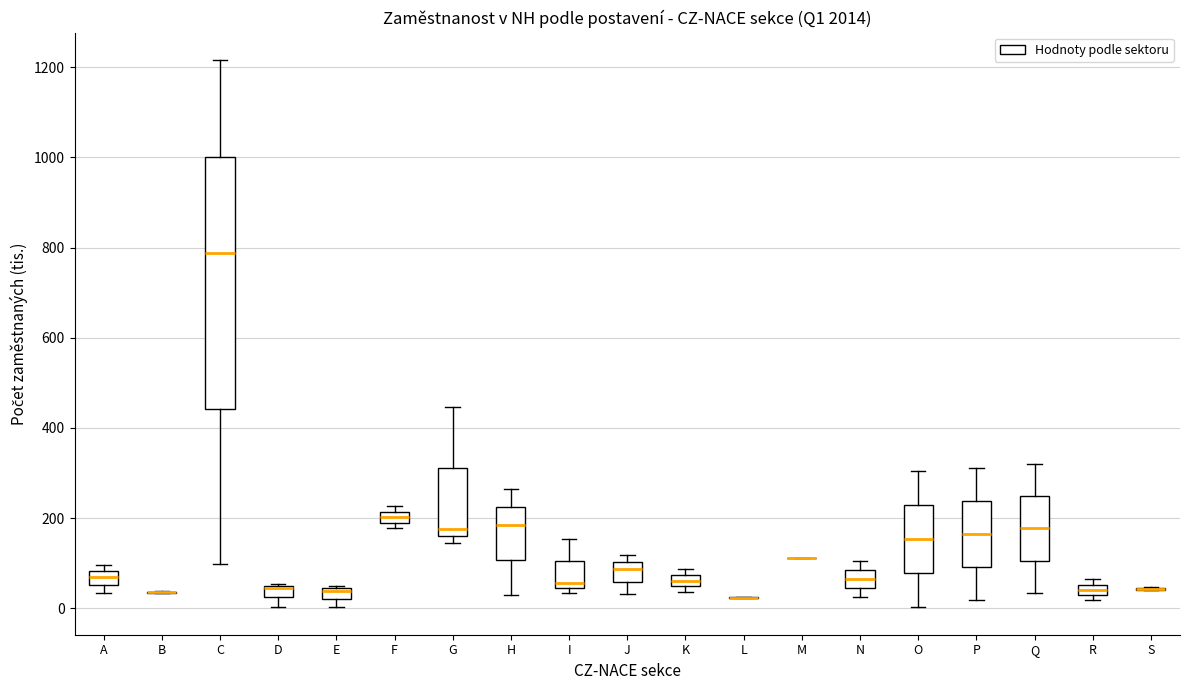

Comparing the boxes themselves (not the whiskers), which one is the tallest?

C